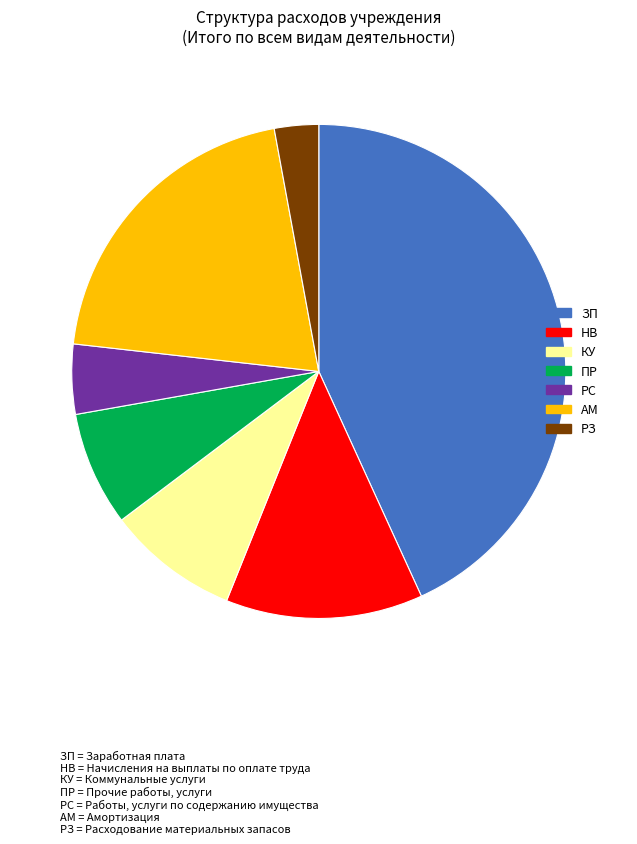

The НВ slice represents 25% of the pie. True or false?

False